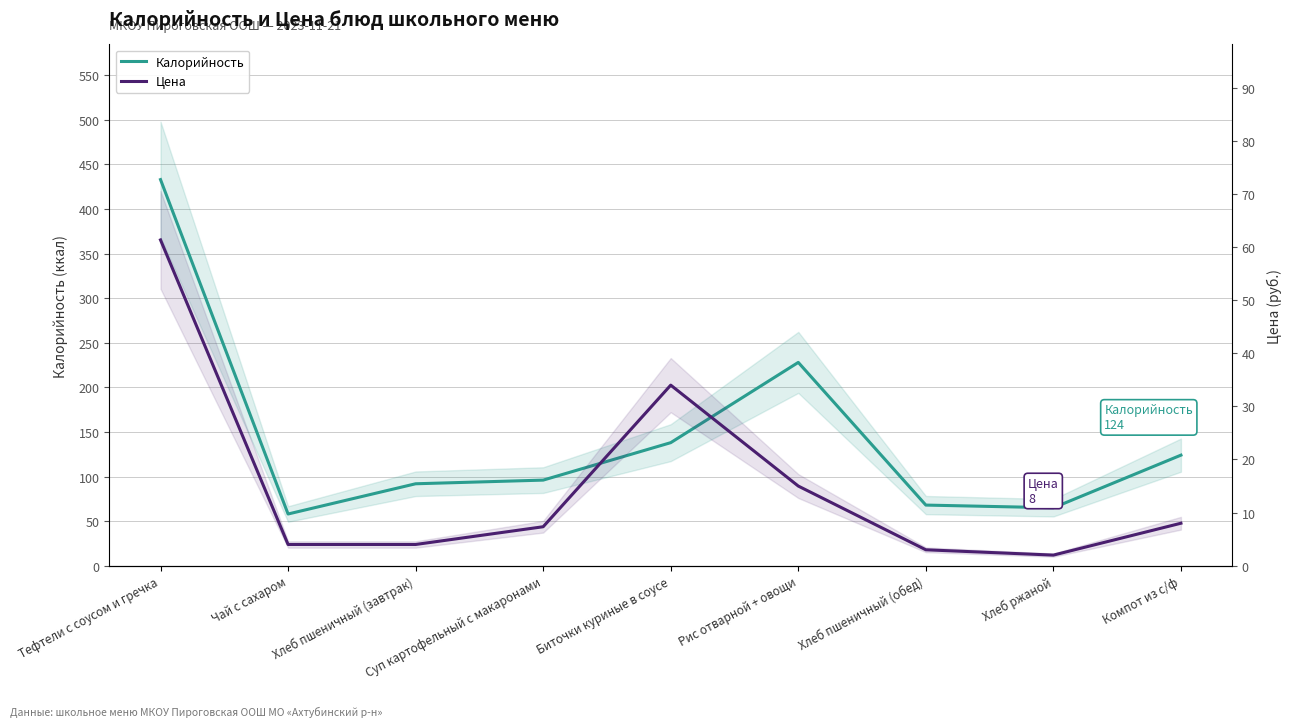

What is the average value of the Цена series?

15.4